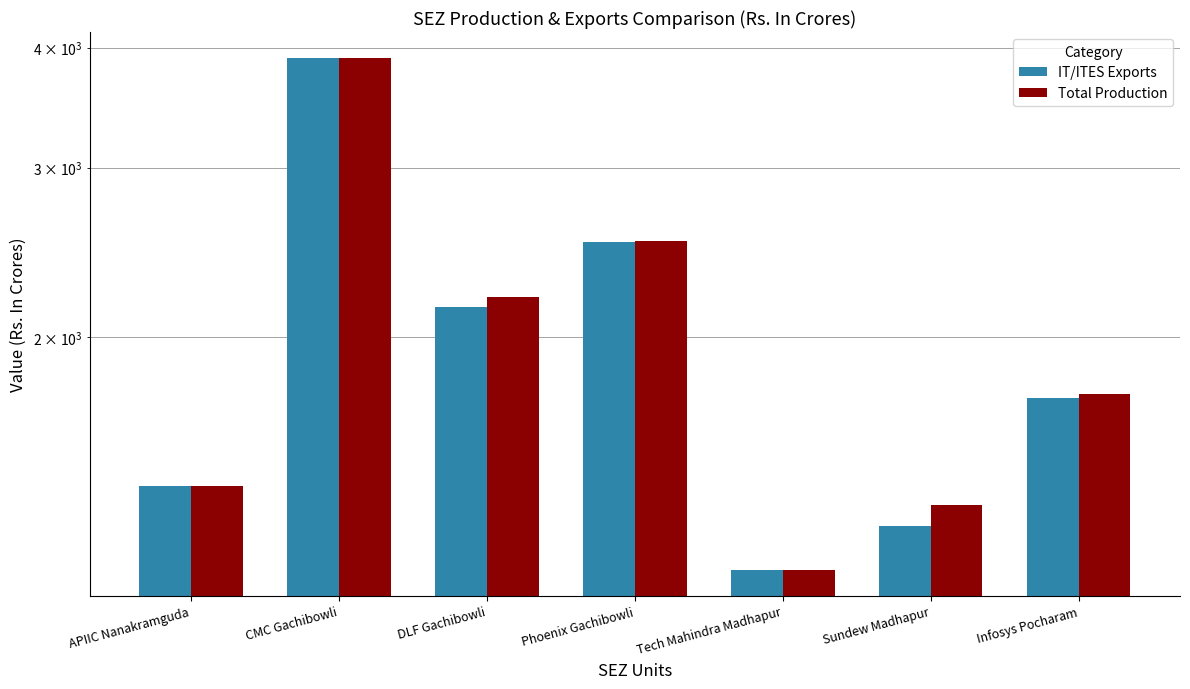

The value of IT/ITES Exports at Tech Mahindra Madhapur is 1688.7. True or false?

False